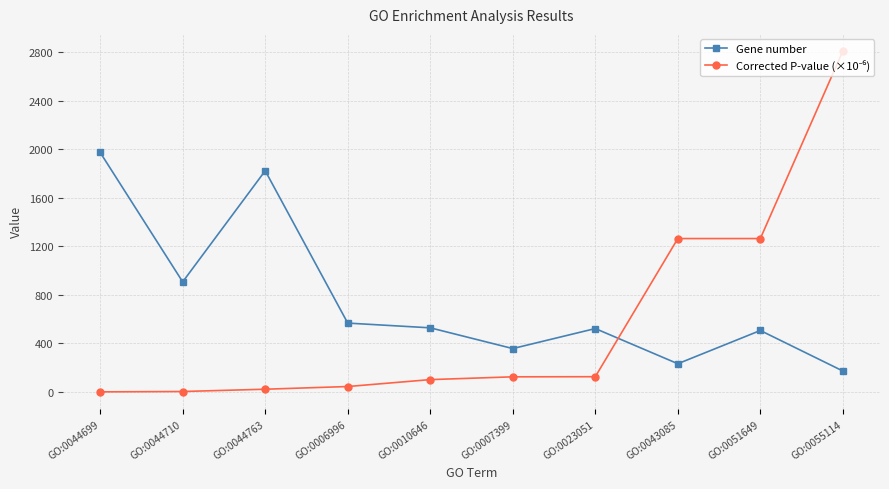

Which series changed the most between GO:0044699 and GO:0006996?

Gene number